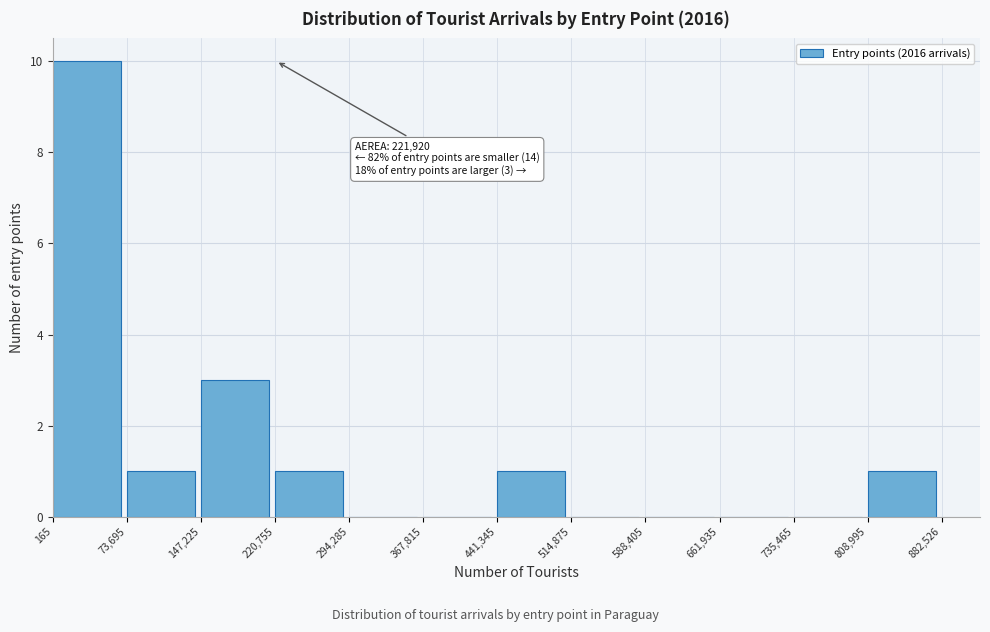

Which range on the x-axis has the tallest bar?

165 to 73,695